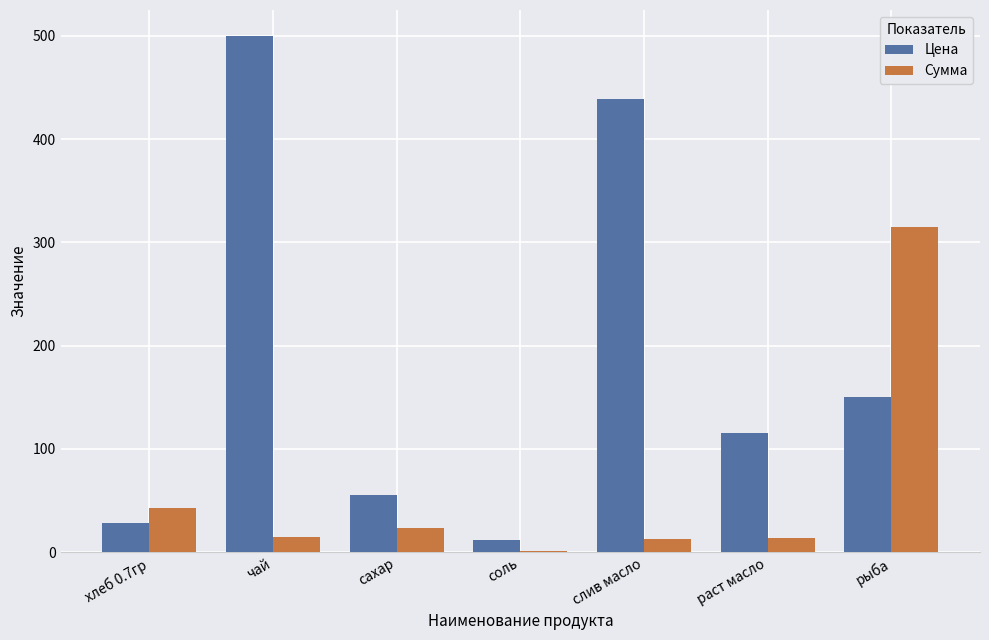

Is the value of Сумма at сахар greater than the value of Цена at раст масло?

No